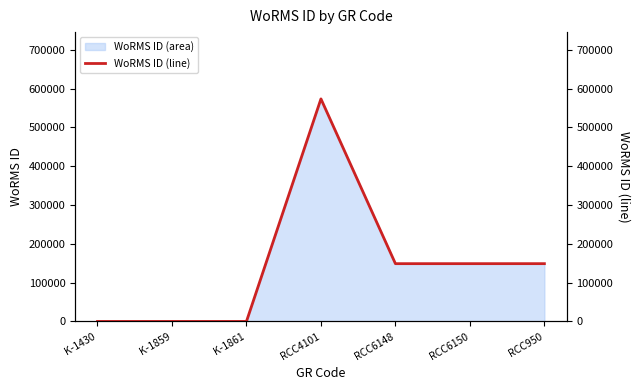

What position from the left is K-1430?

1